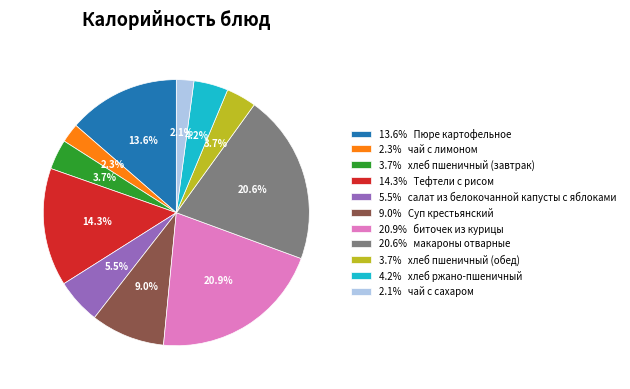

Which has a higher value, 3.7% хлеб пшеничный (обед) or 4.2% хлеб ржано-пшеничный?

4.2% хлеб ржано-пшеничный